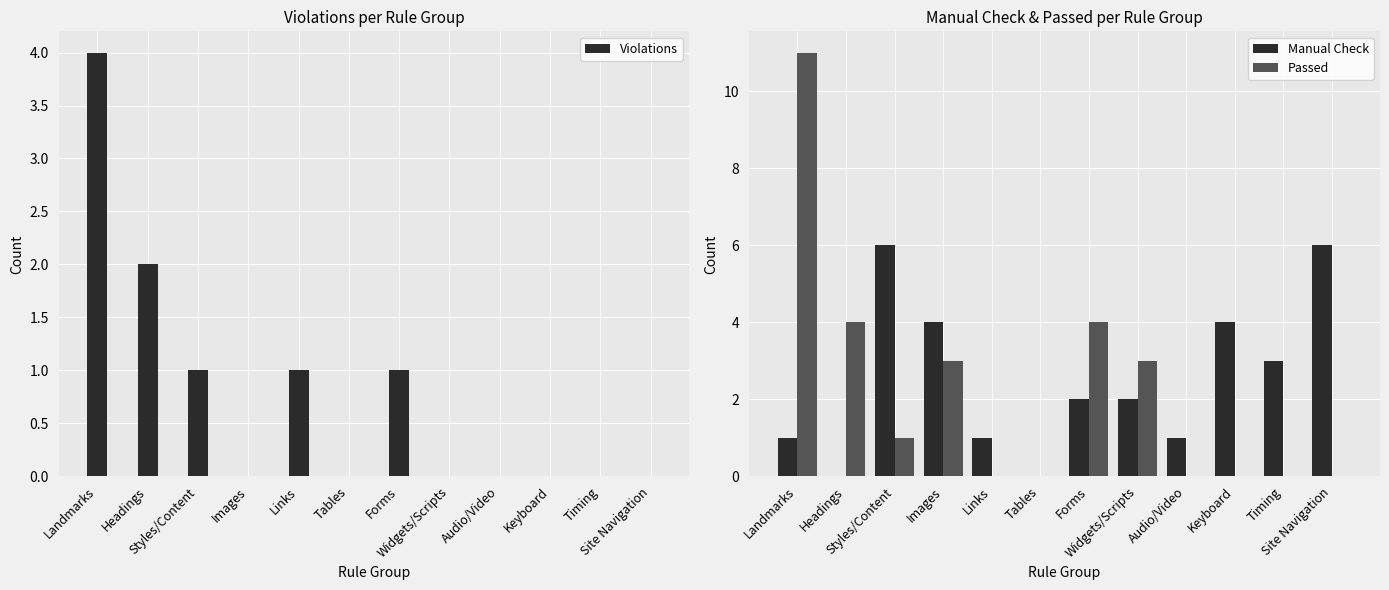

What is the label of the 9th bar from the left?

Audio/Video